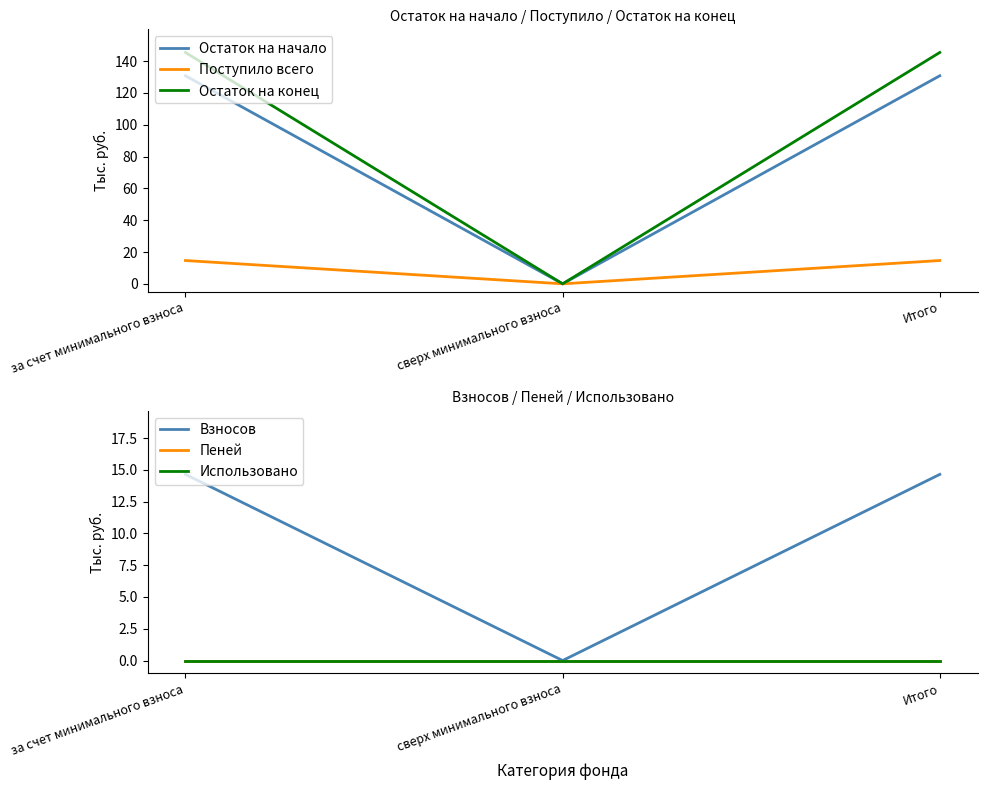

The value of Взносов at сверх минимального взноса is -5.0. True or false?

False